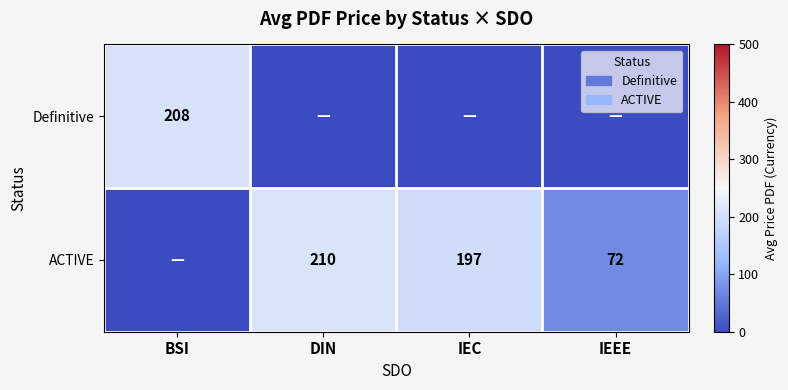

What is the difference between the ACTIVE values at DIN and IEEE?

138